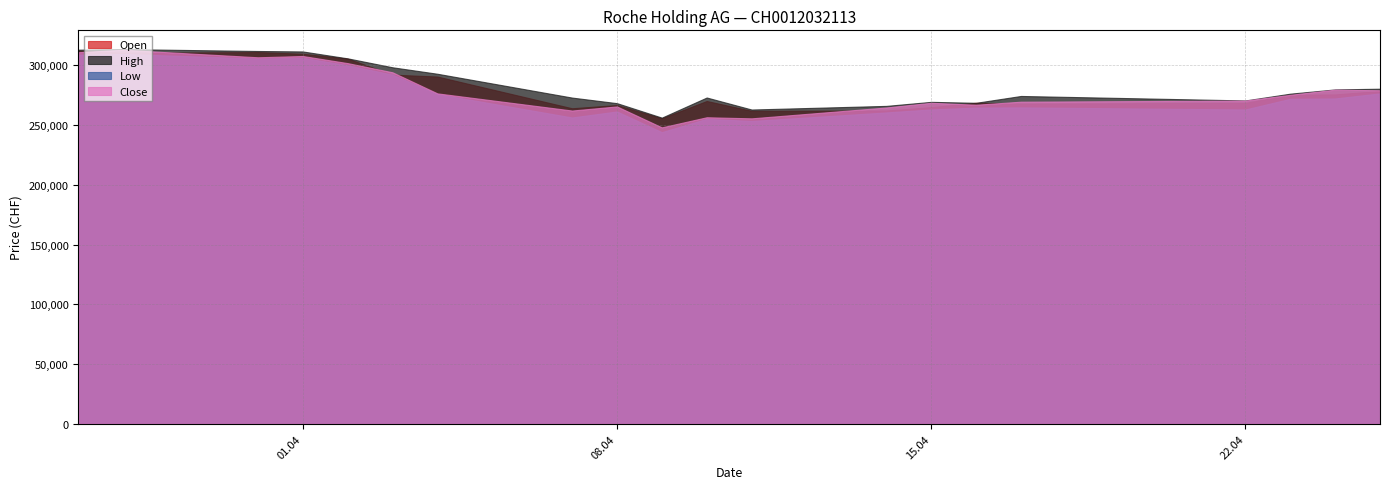

At which label does Close first exceed 275356?

27.03.2025